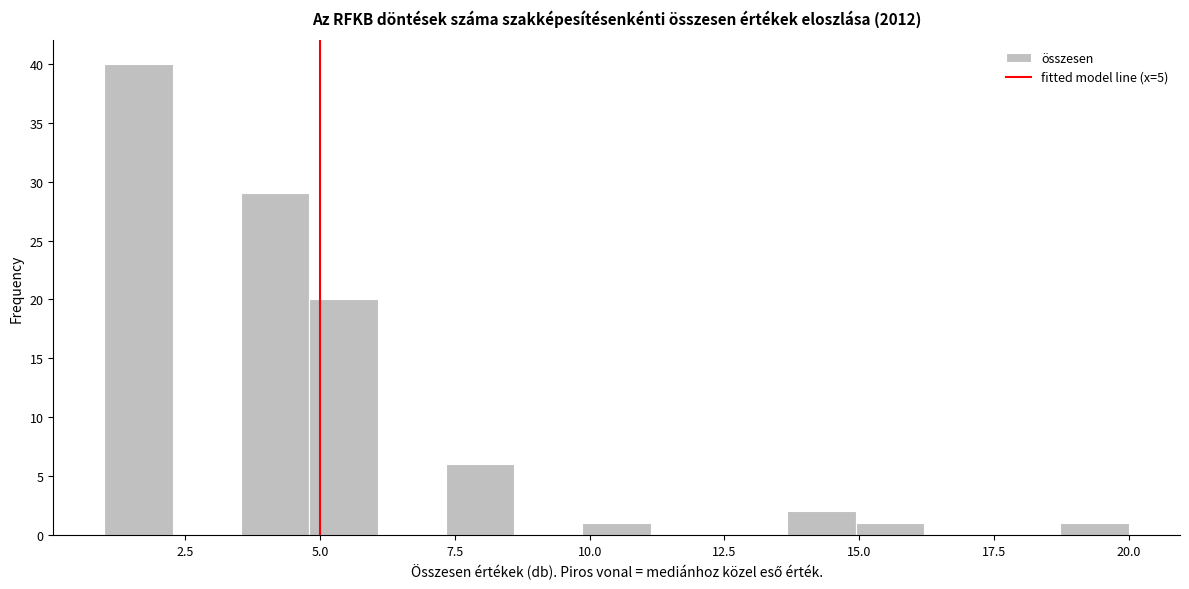

Around what value on the x-axis is the tallest bar? Give the approximate position of its centre, as read against the axis.

1.5